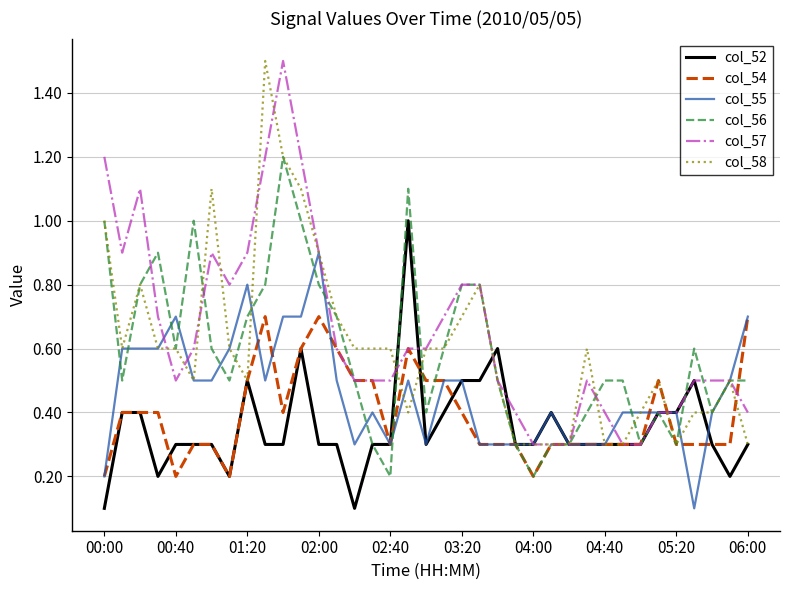

What is the greatest value displayed?

1.5